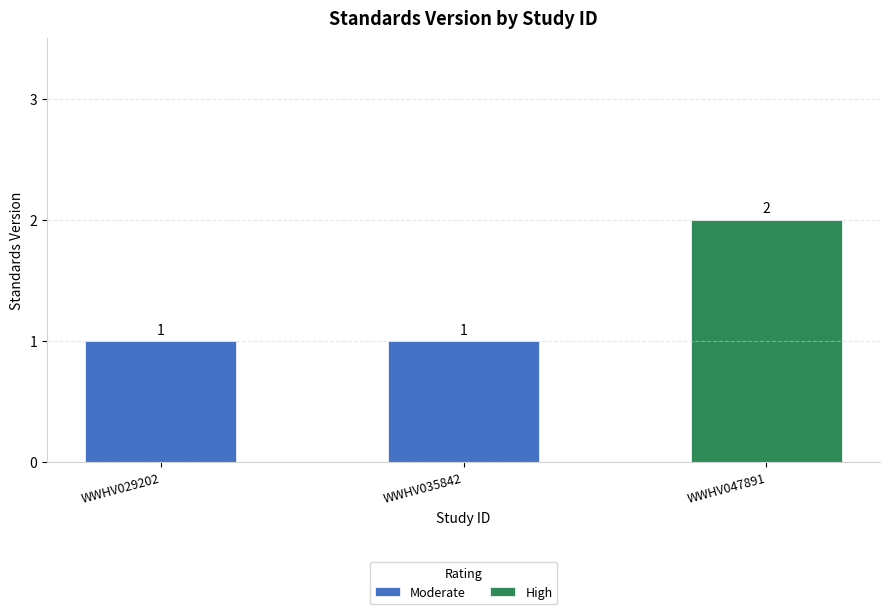

What is the greatest value displayed?

2